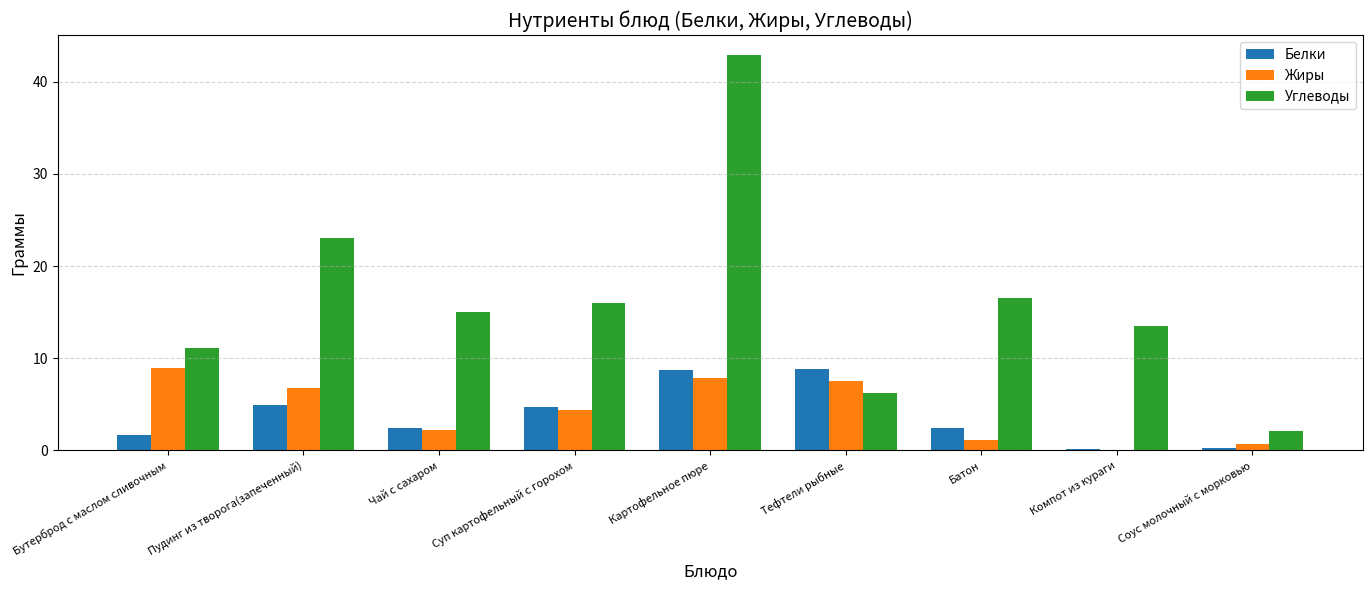

What is the sum of all Жиры values?

39.6